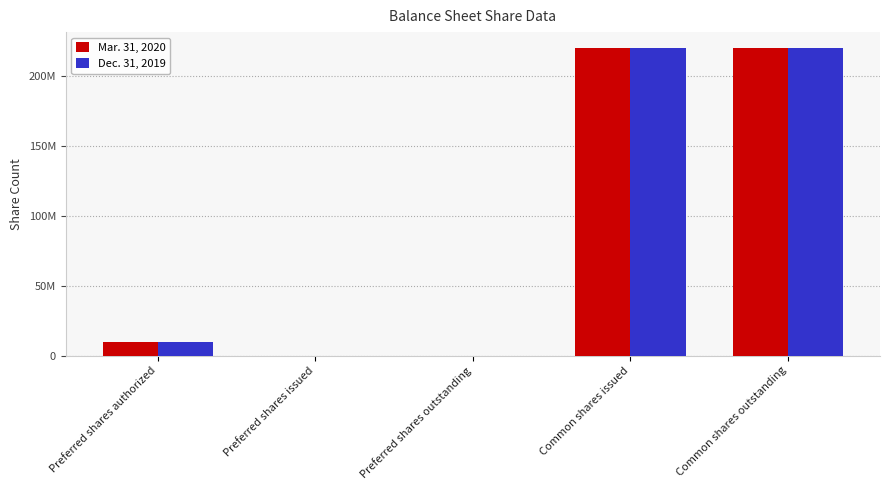

What are all the series names shown in the legend?

Mar. 31, 2020, Dec. 31, 2019